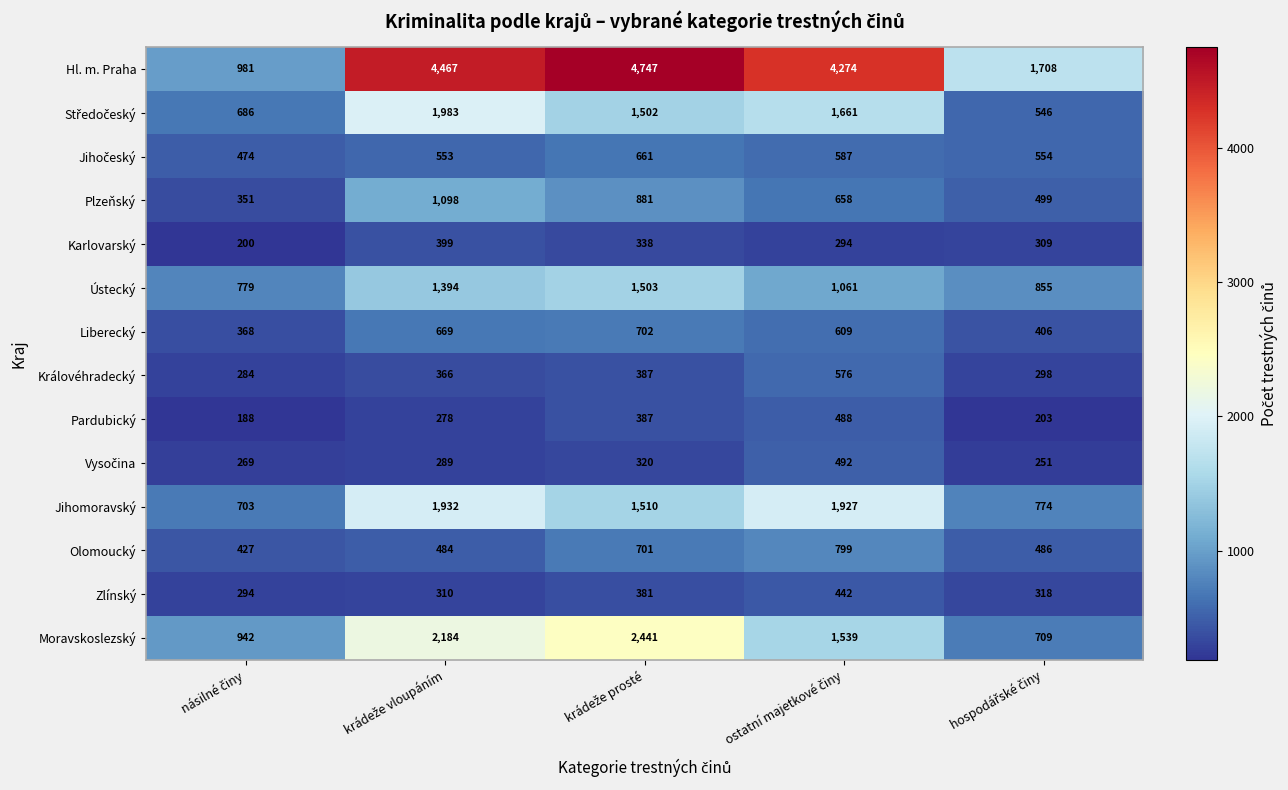

What is the smallest value displayed?

188